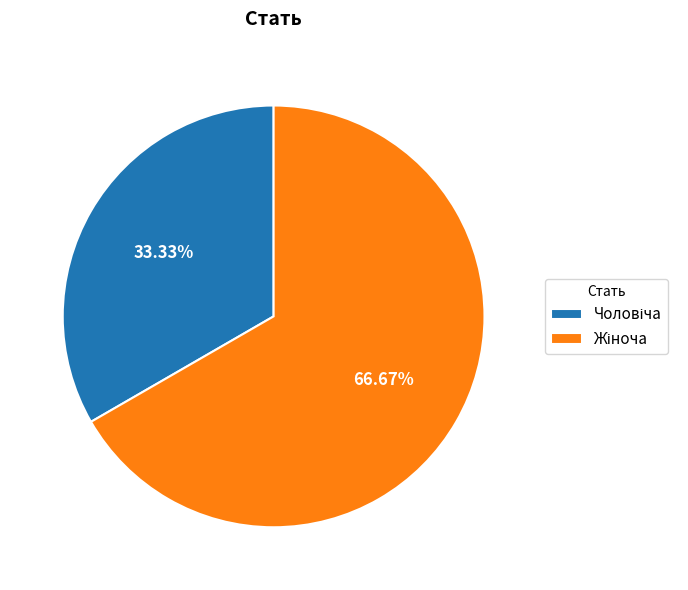

Is there a majority slice in this chart?

Yes